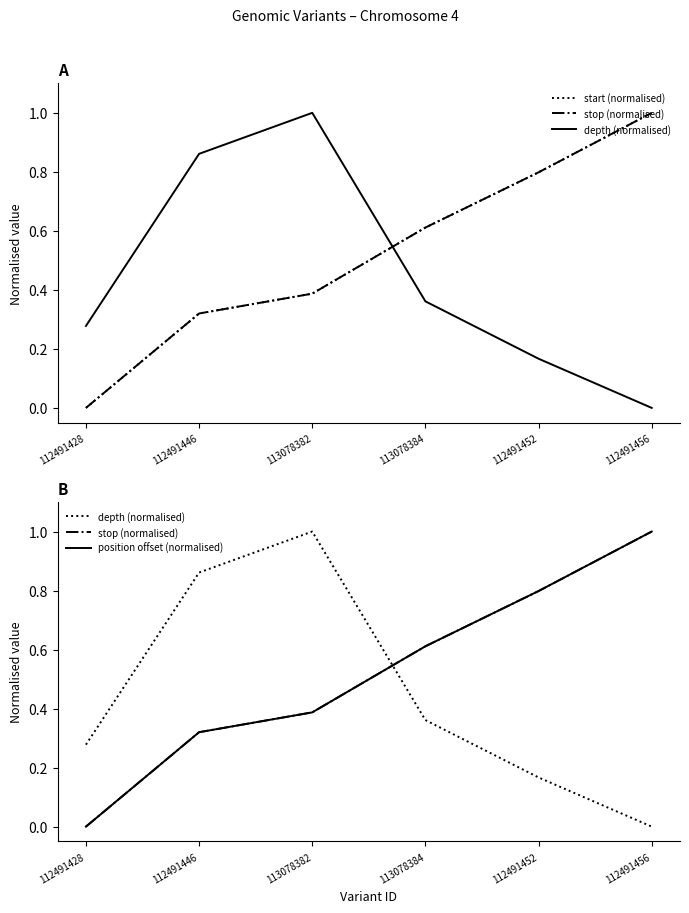

The value of stop (normalised) at 112491428 is -0.6. True or false?

False